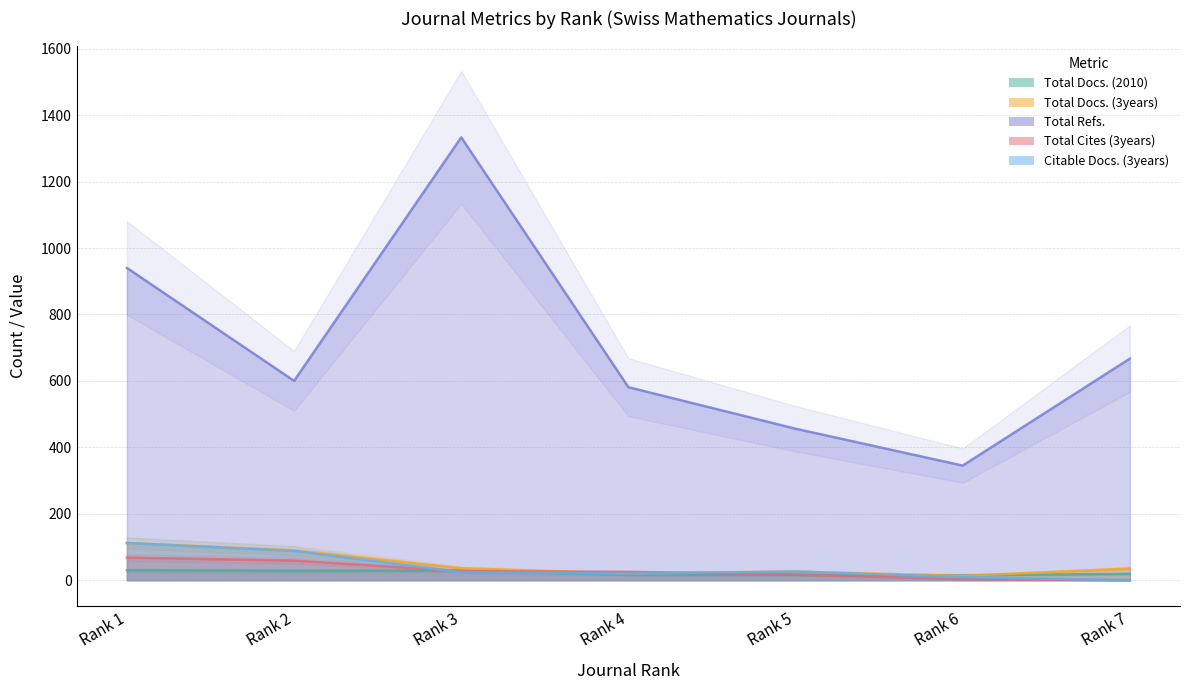

How many values in the Total Cites (3years) series are below 25?

3